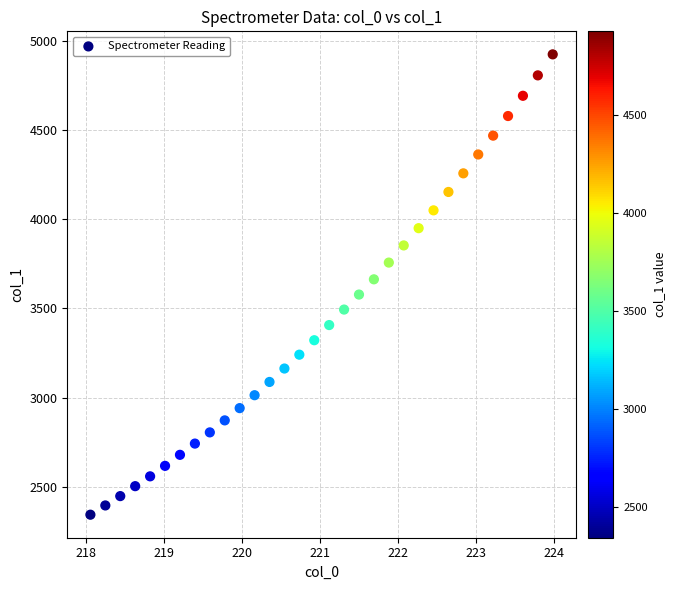

What is the range of Y values (max minus min)?

2581.7